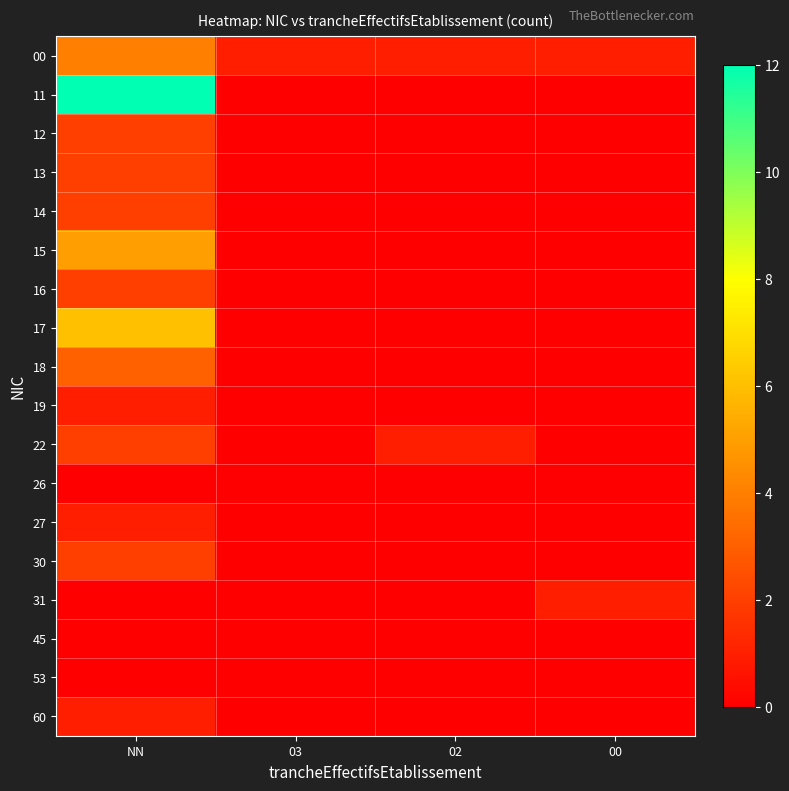

What is the spread (max minus min) of values at 02?

1